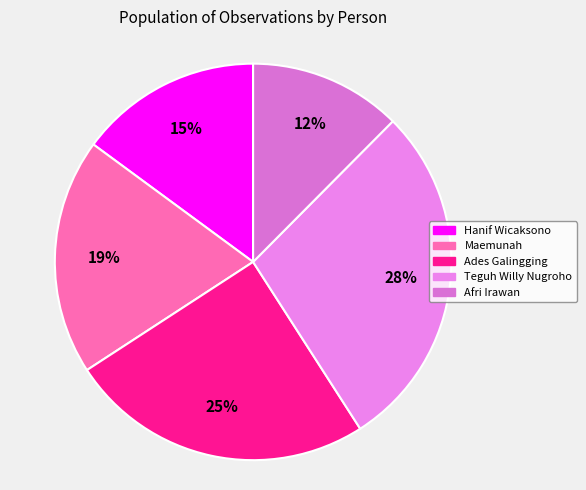

Combined, what portion of the pie is Teguh Willy Nugroho and Maemunah?

47.7%